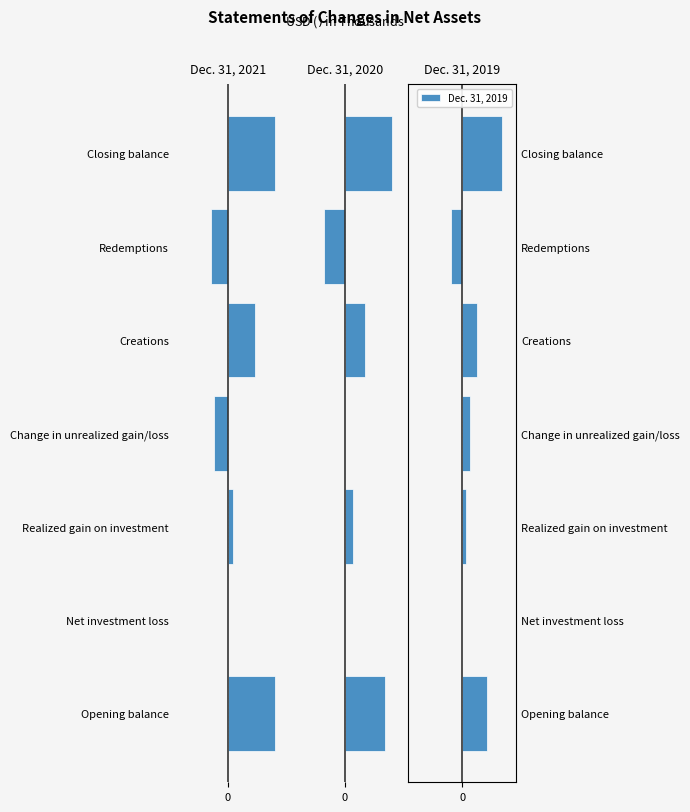

Which series has the largest total across all categories?

Dec. 31, 2021